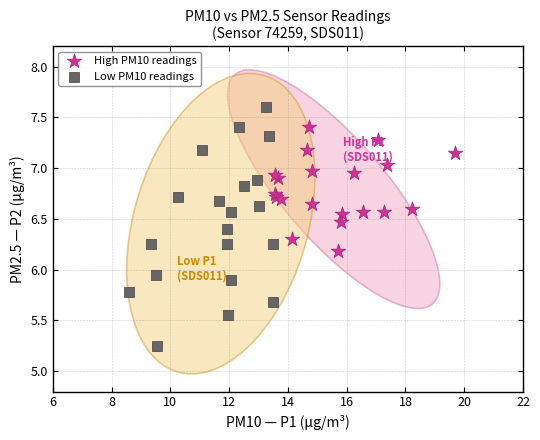

Which series has the widest spread of Y values?

Low PM10 readings